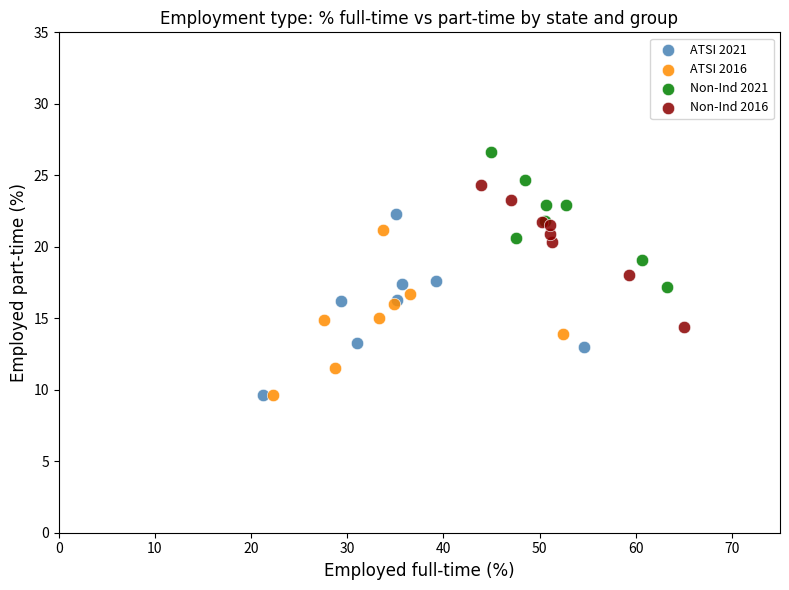

Which series has the widest spread of Y values?

ATSI 2021